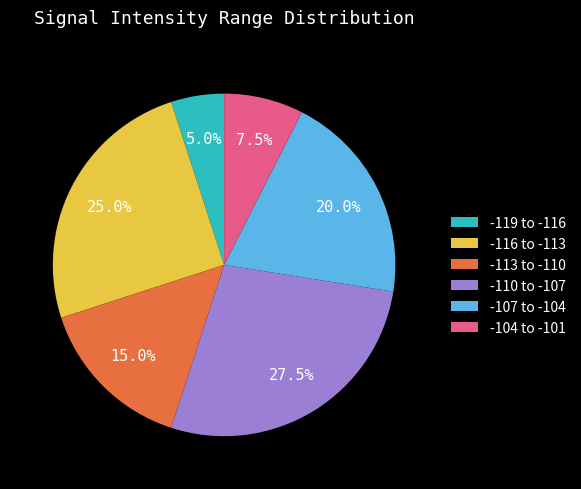

Rank the categories by value from lowest to highest.

-119 to -116, -104 to -101, -113 to -110, -107 to -104, -116 to -113, -110 to -107